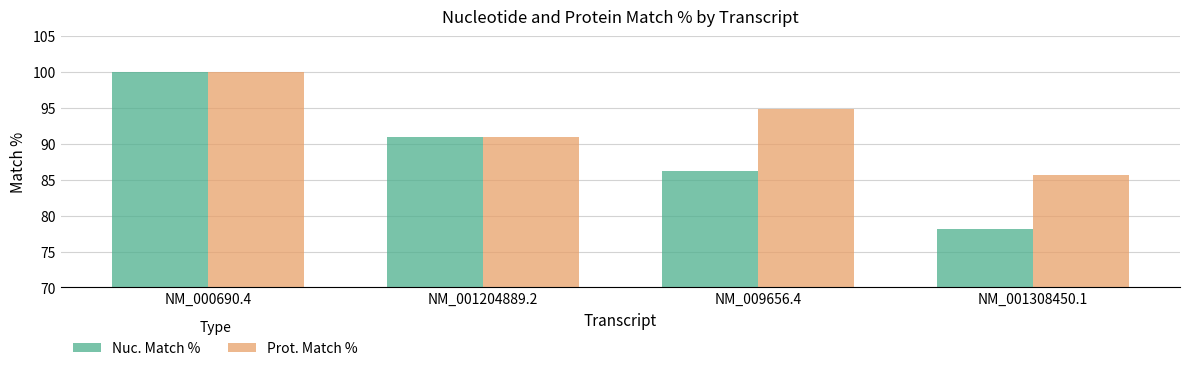

Rank the series at NM_001308450.1 from lowest to highest value.

Nuc. Match %, Prot. Match %